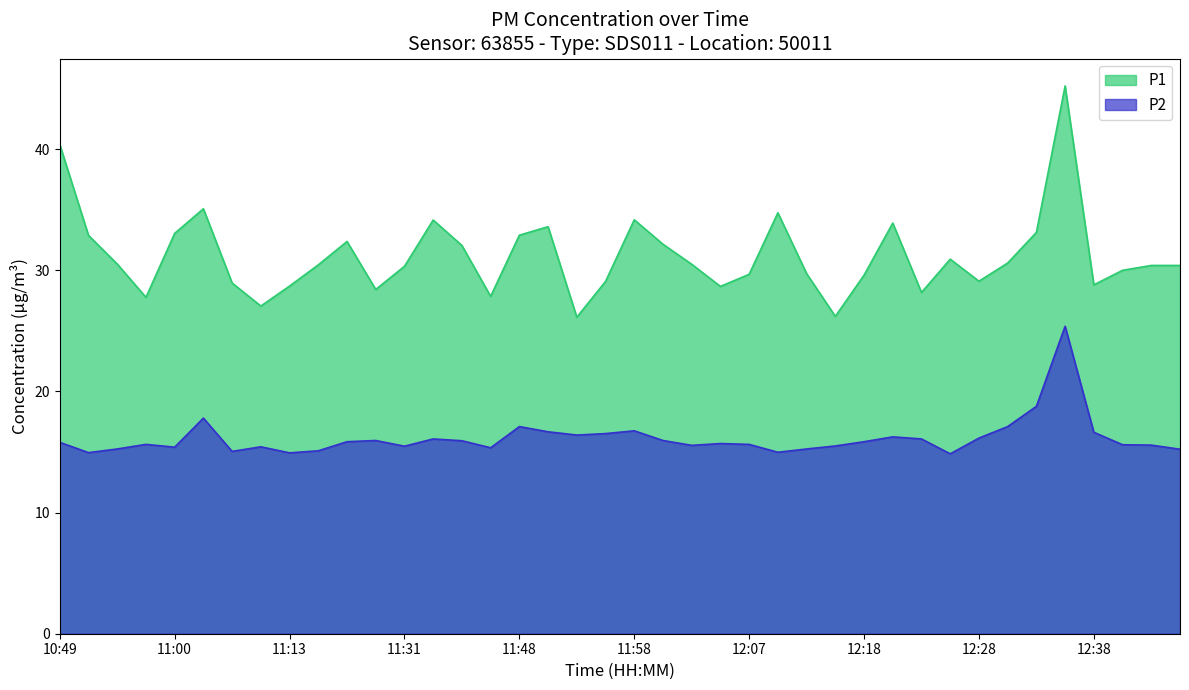

What is the smallest value displayed?

14.8